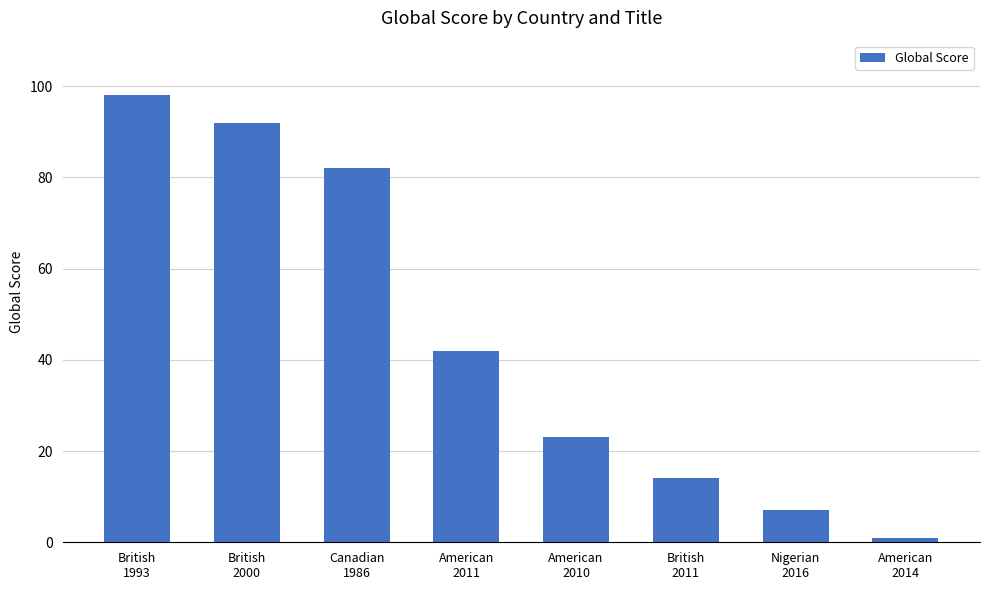

What is the change in value from British
1993 to British
2000?

-6